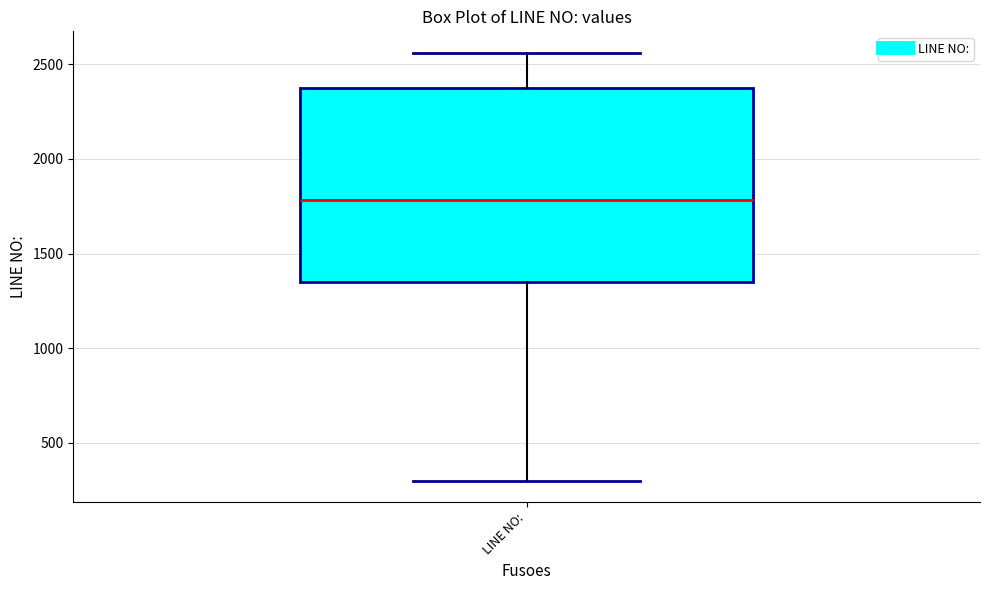

Transcribe this box plot: give where the median line is, the range the box spans, and where the two whiskers end, as read against the y-axis. The values are not printed on the chart, so give them approximately, as read against the axis.

median 1800, box 1350 to 2400, whiskers 300 to 2550